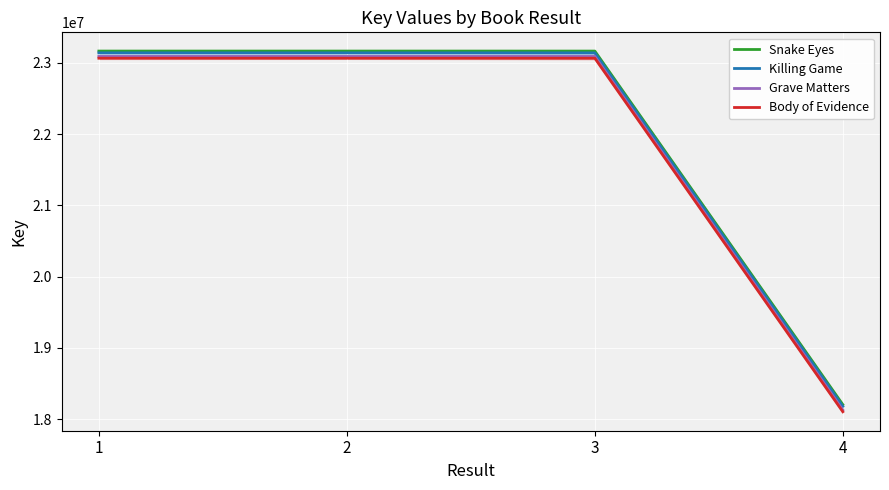

Which has a higher value, 1 or 4?

1